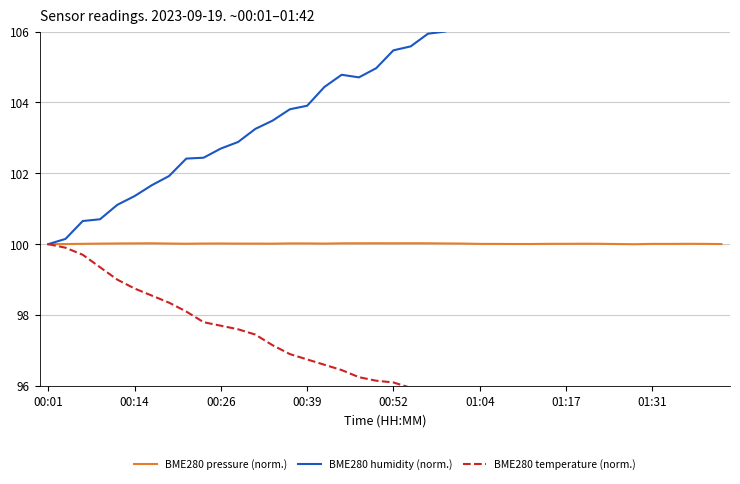

What is the highest value of the BME280 pressure (norm.) series?

100.0